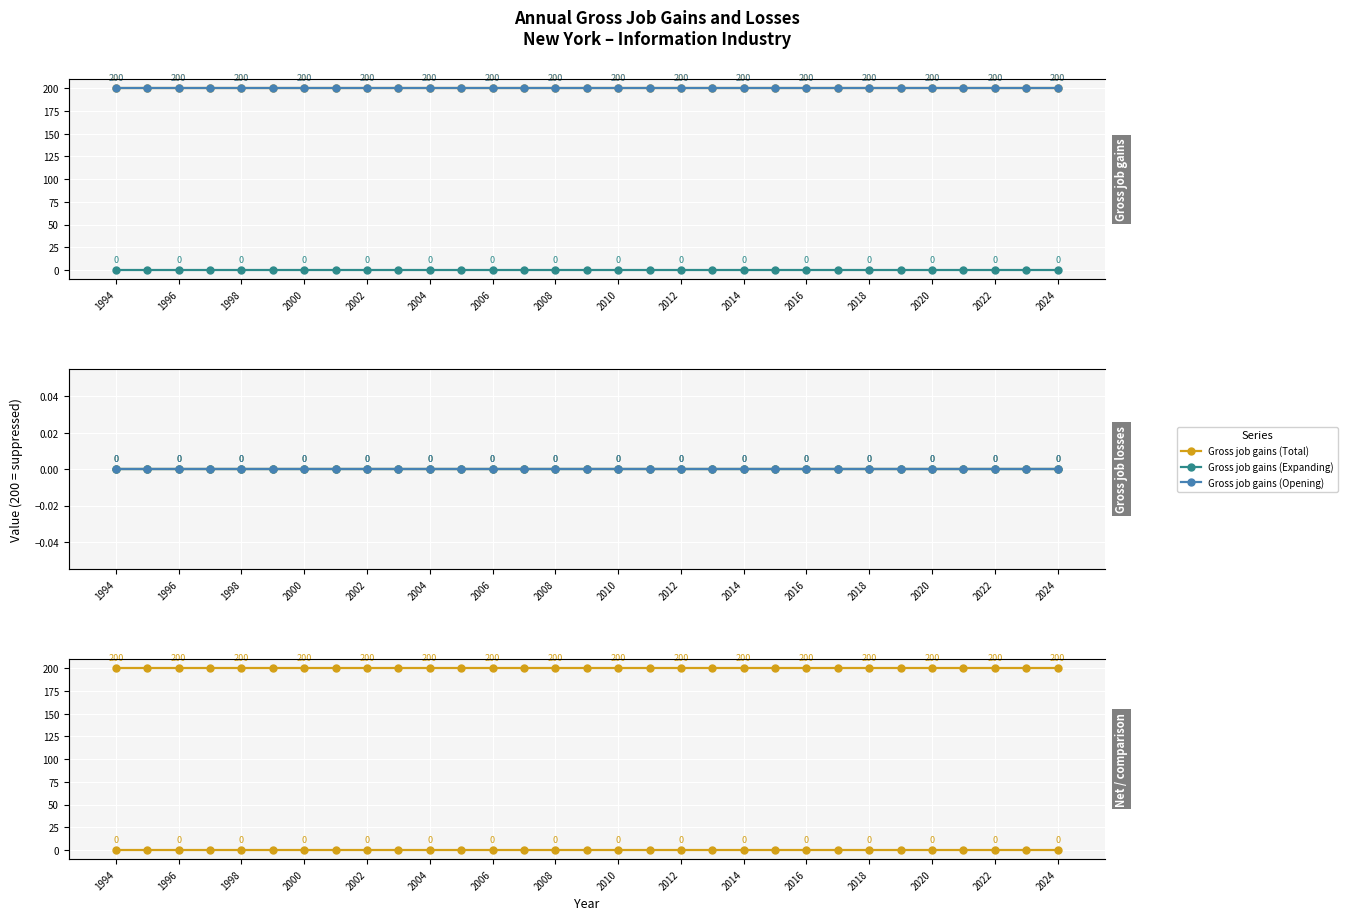

True or false: Gross job gains (Total) and Gross job gains (Expanding) cross at least once.

False